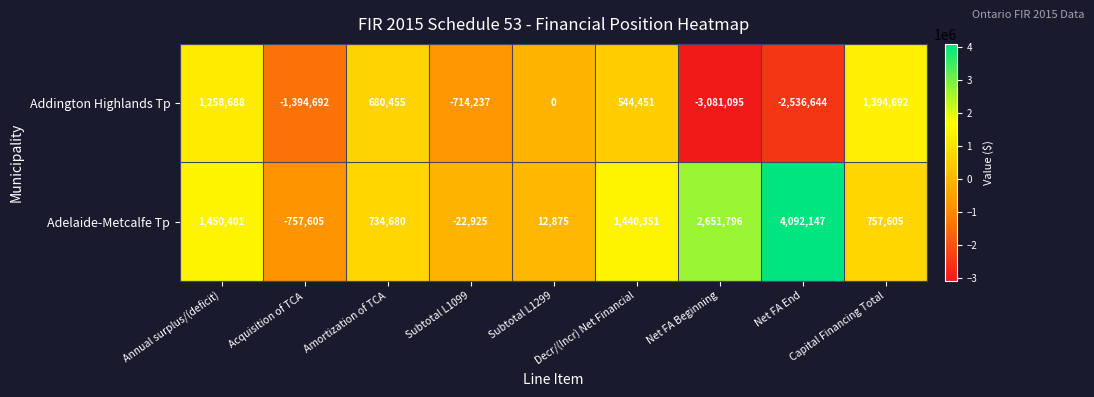

How many distinct data groups are displayed?

2